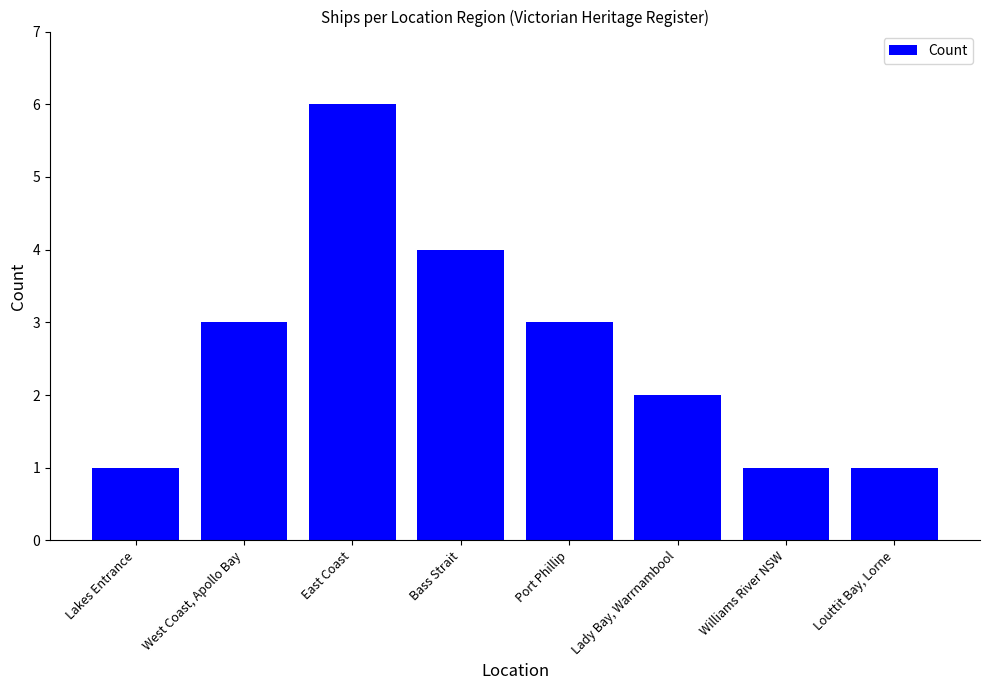

How many values are between 1 and 4?

7